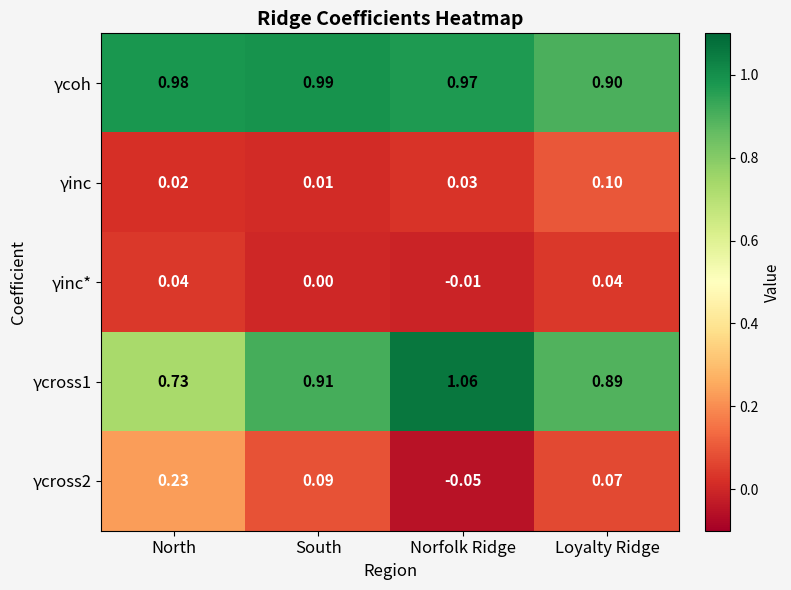

At which label does γinc* first exceed 0?

North